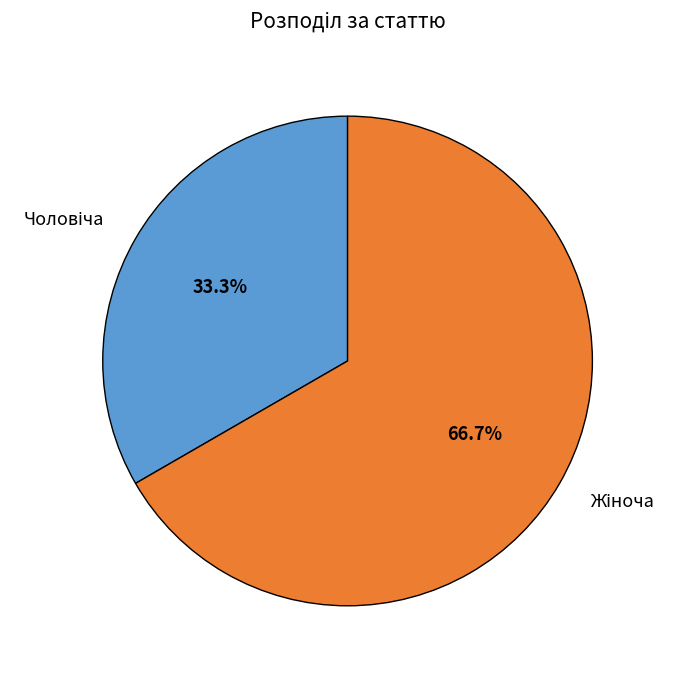

Is there a majority slice in this chart?

Yes